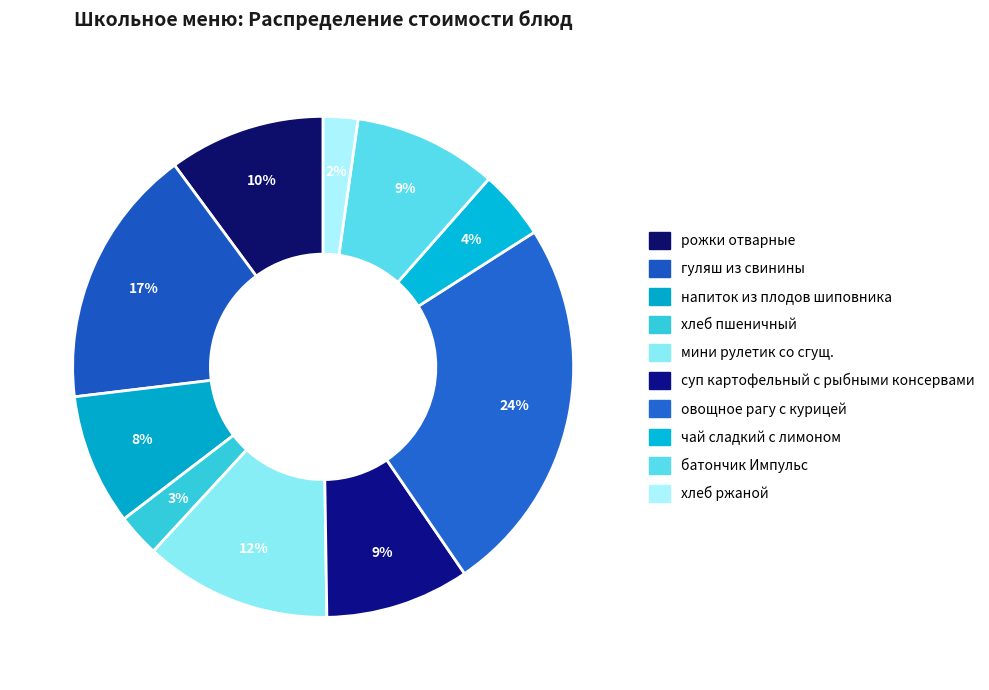

How many slices are in this pie chart?

10